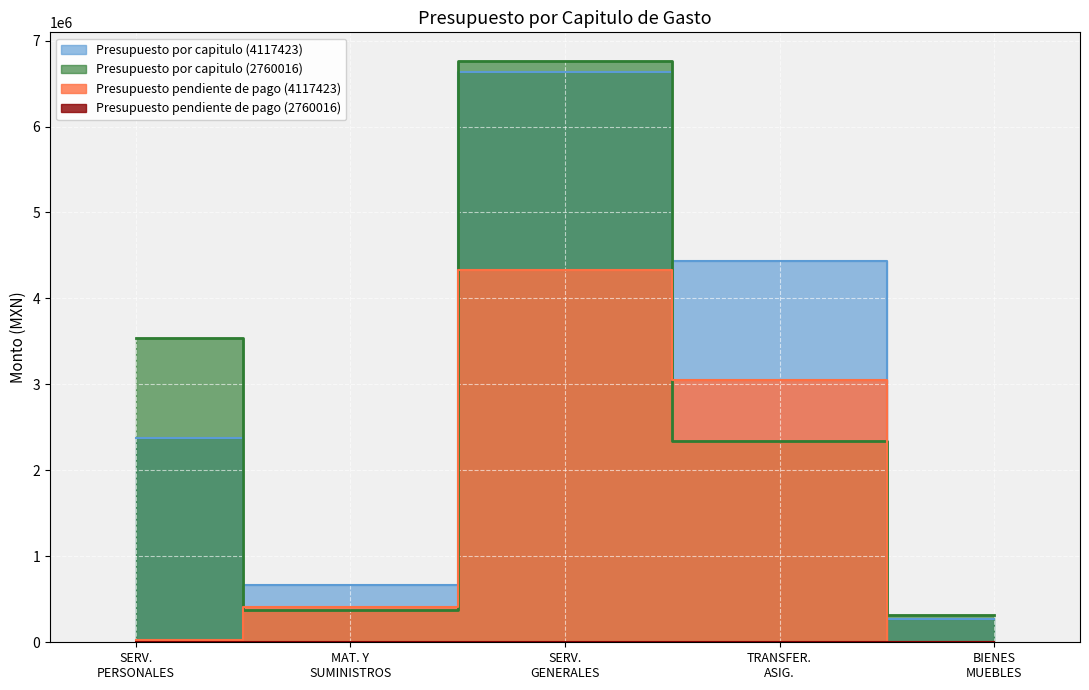

Which has a higher value, SERV. GENERALES or SERV. PERSONALES?

SERV. GENERALES